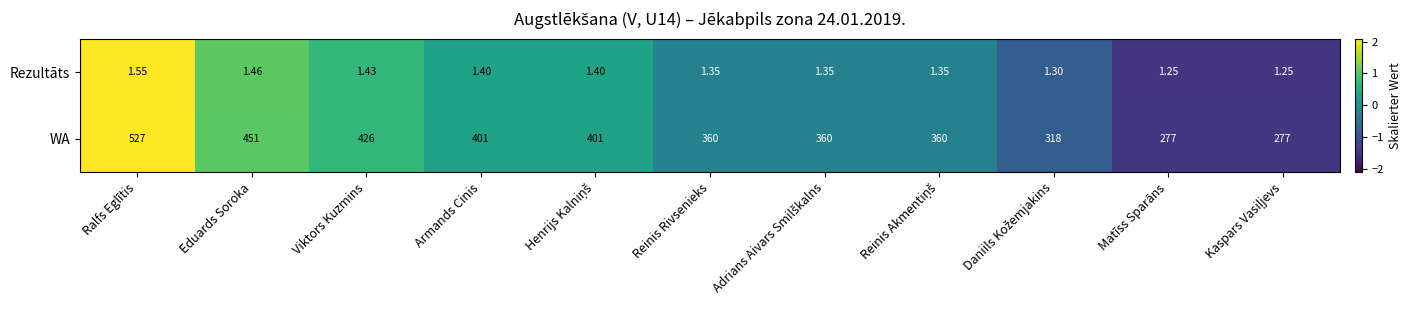

At which label does WA reach its peak?

Ralfs Eglītis